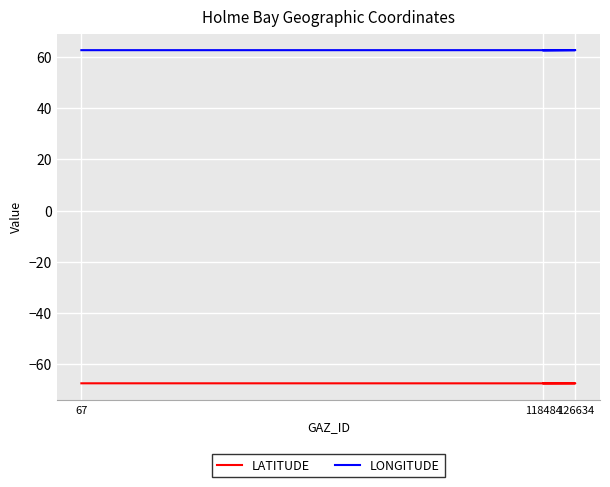

Is it true that LATITUDE equals -115.6 at 67?

False